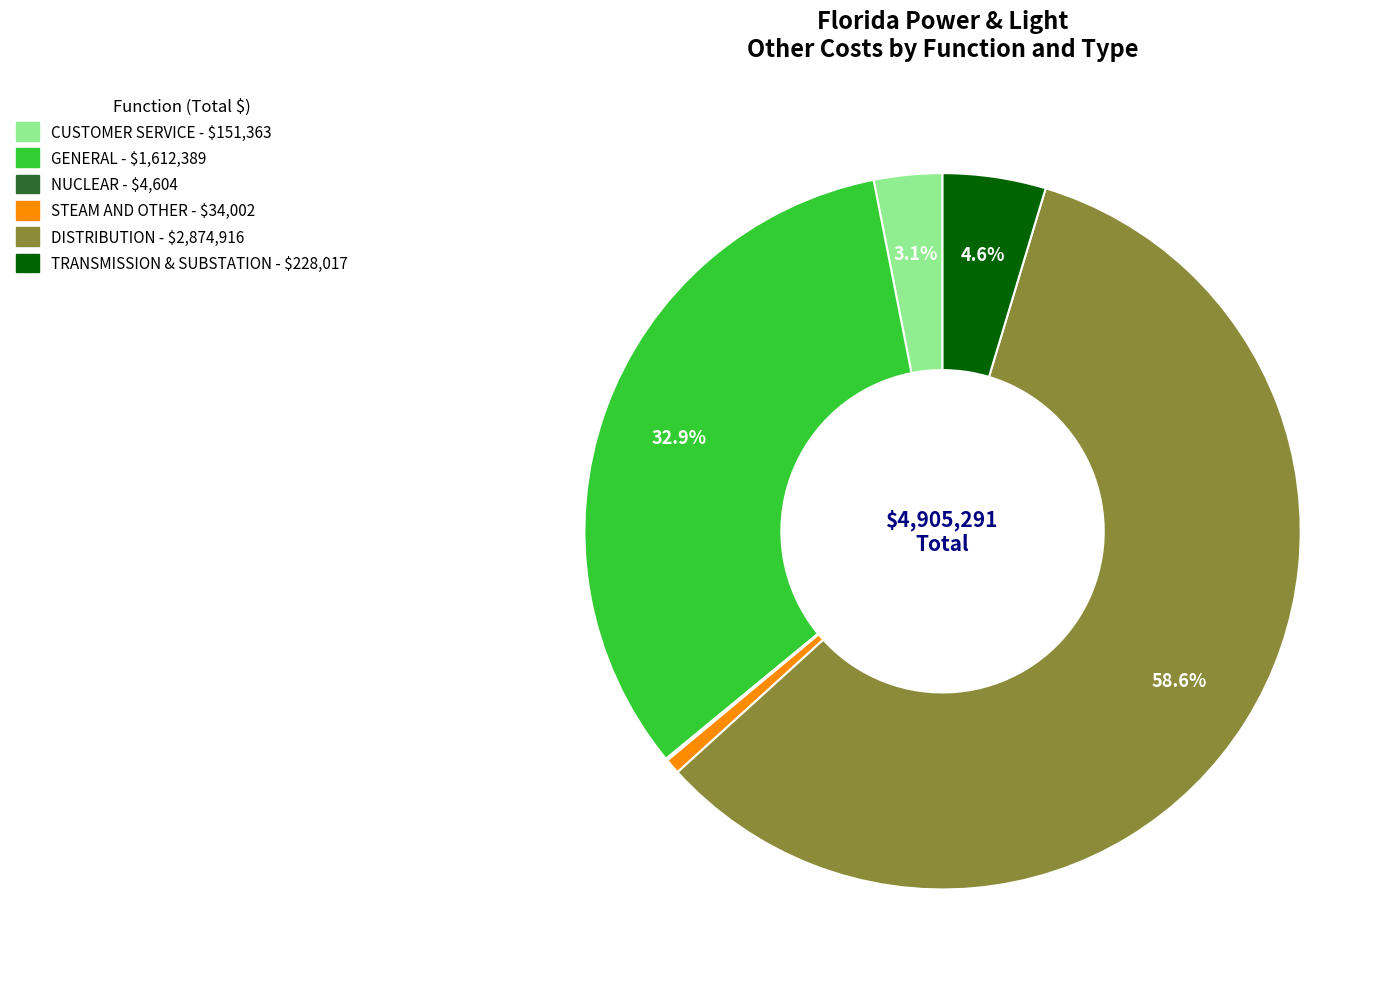

Is the sum of DISTRIBUTION and STEAM AND OTHER greater than half?

Yes